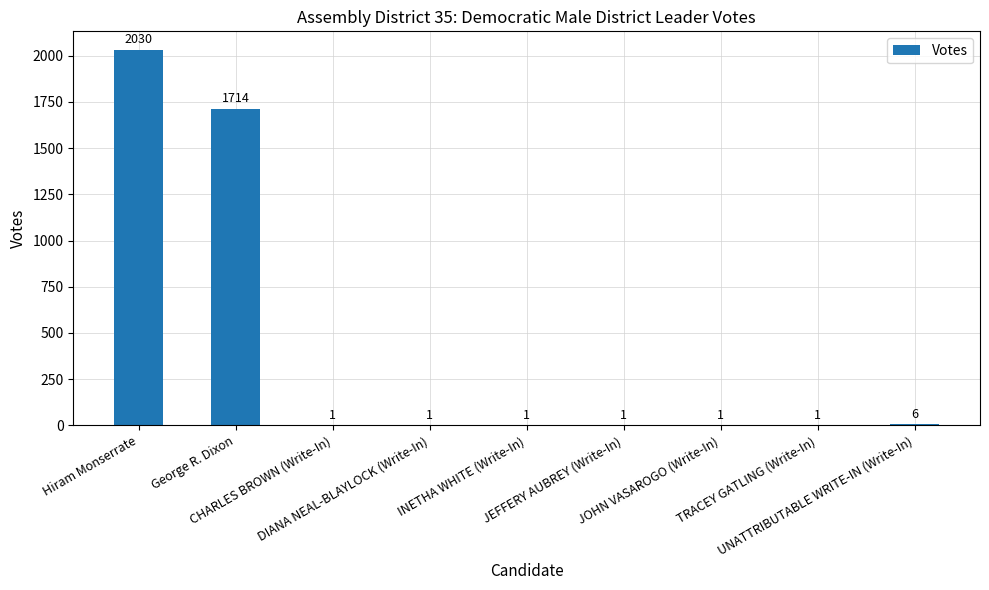

True or false: the data shows 1 at CHARLES BROWN (Write-In).

True